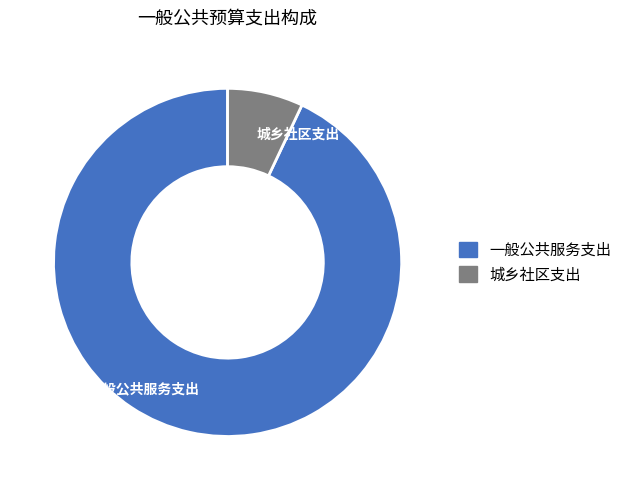

How many slices are in this pie chart?

2